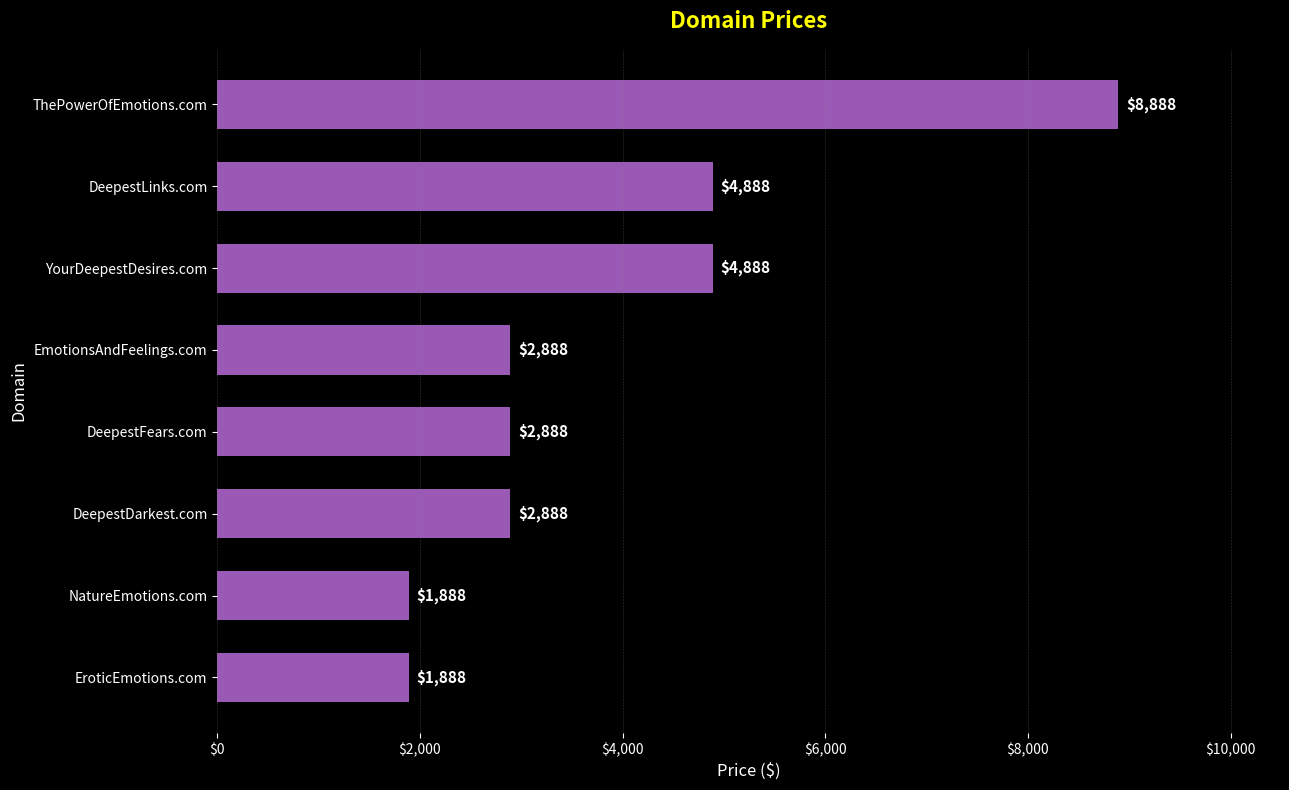

How many categories are shown in the chart?

8